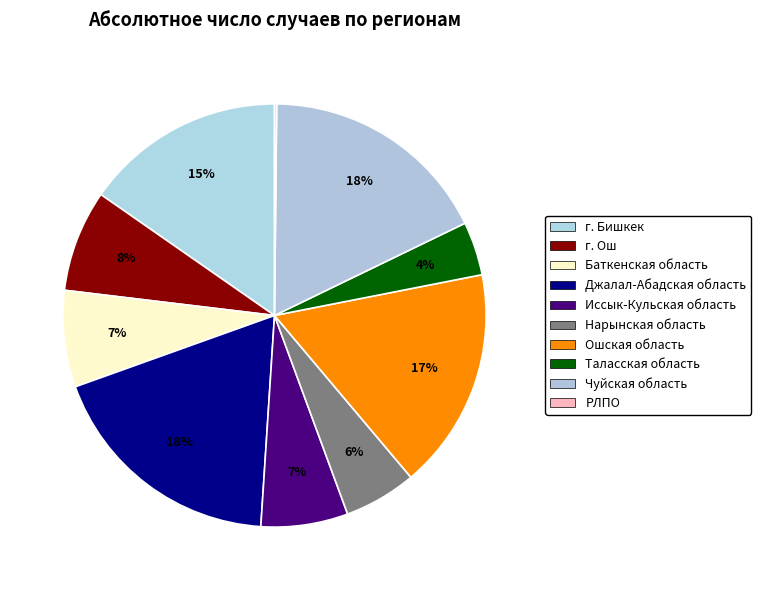

True or false: Иссык-Кульская область accounts for 13% of the total.

False